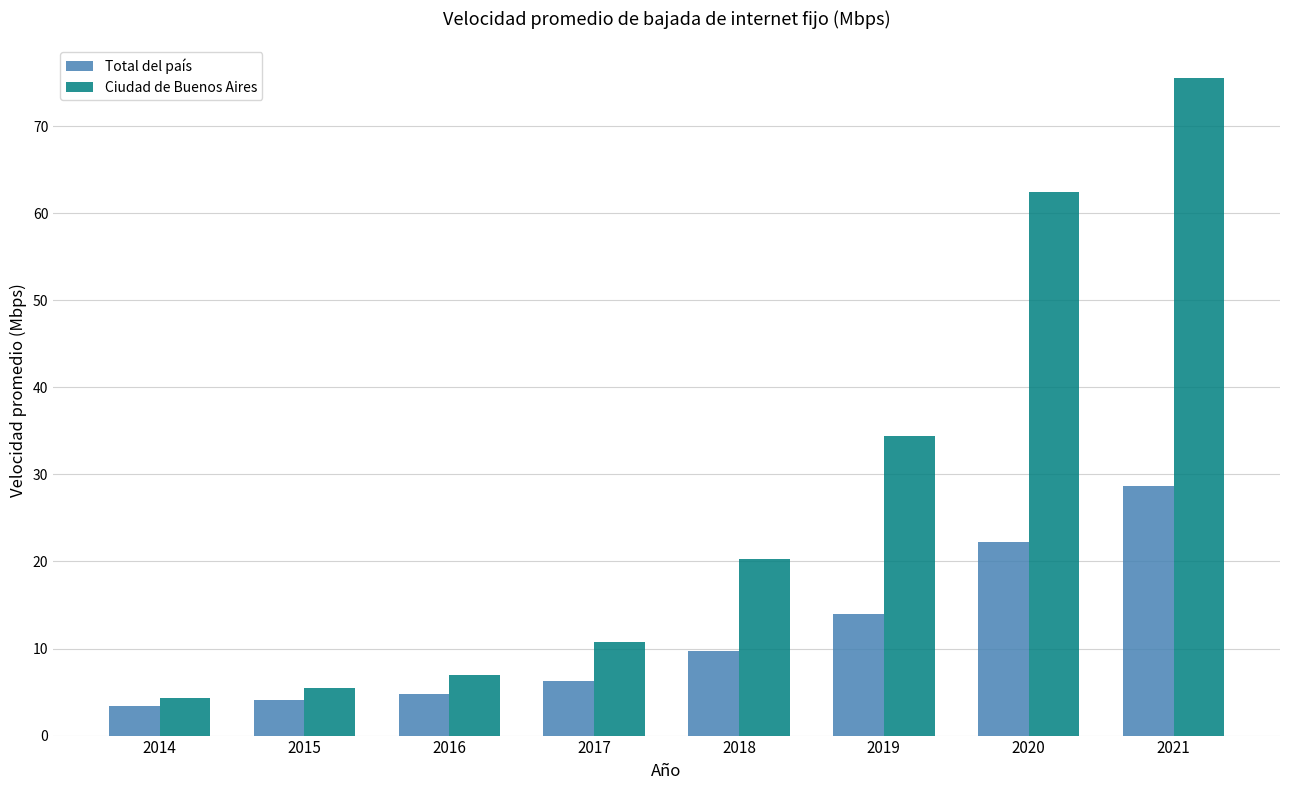

The Total del país series shows 11.0 at 2021. True or false?

False